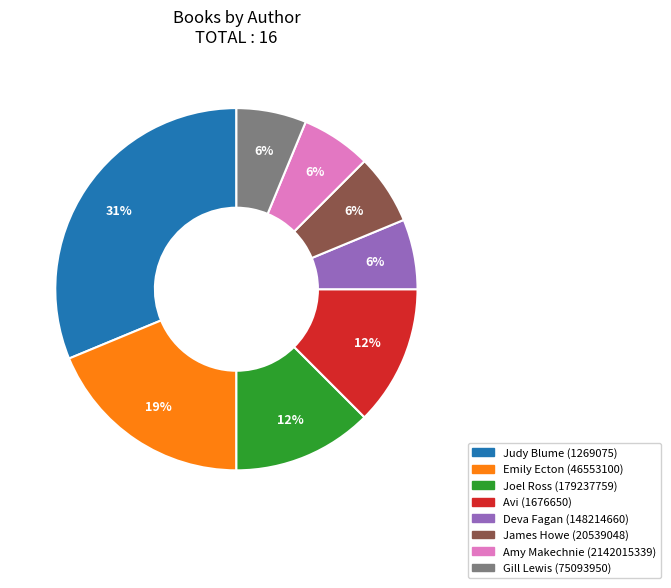

To the nearest percent, what portion does Gill Lewis (75093950) represent?

6%